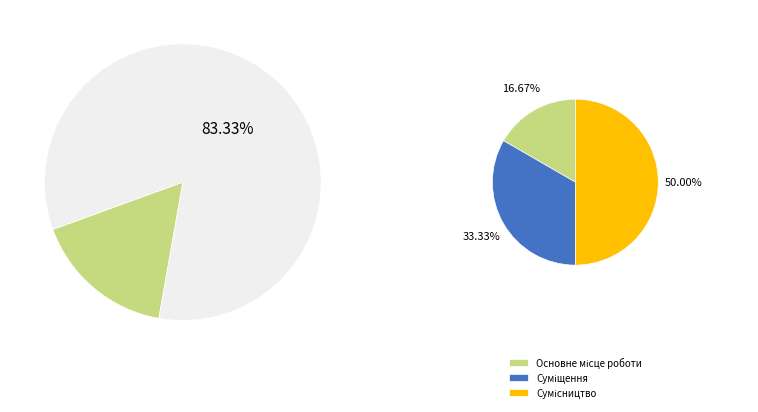

Count the number of slices in the pie.

3